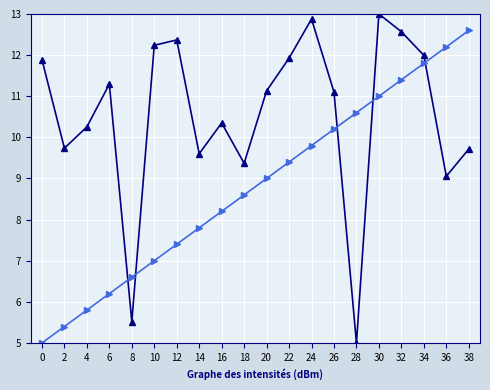

Where do intensity(dBm) and minute first cross each other?

6 and 8